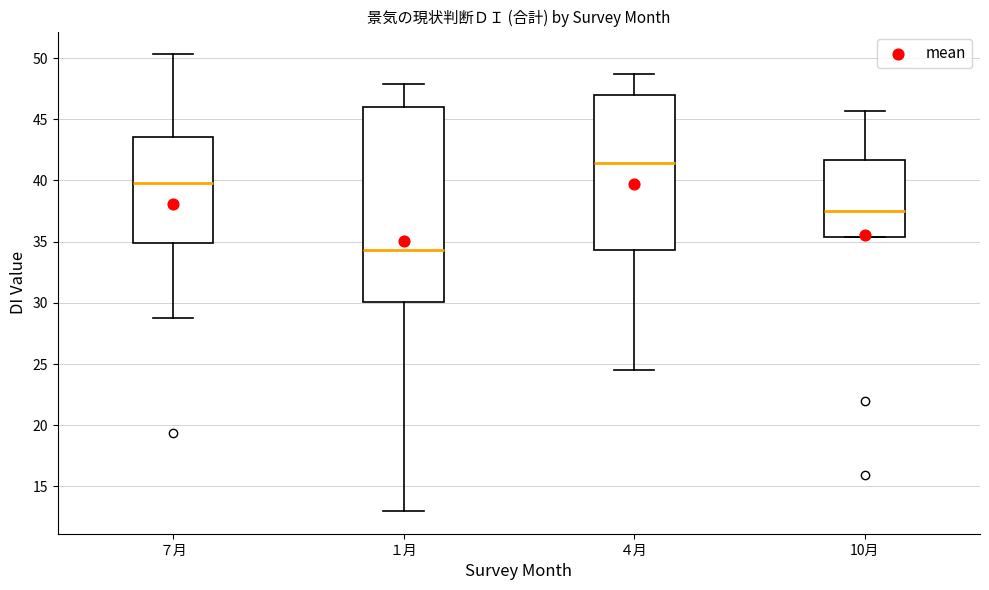

Where does the upper whisker of the box for ７月 end on the y-axis? The values are not printed on the chart, so give them approximately, as read against the axis.

50.5